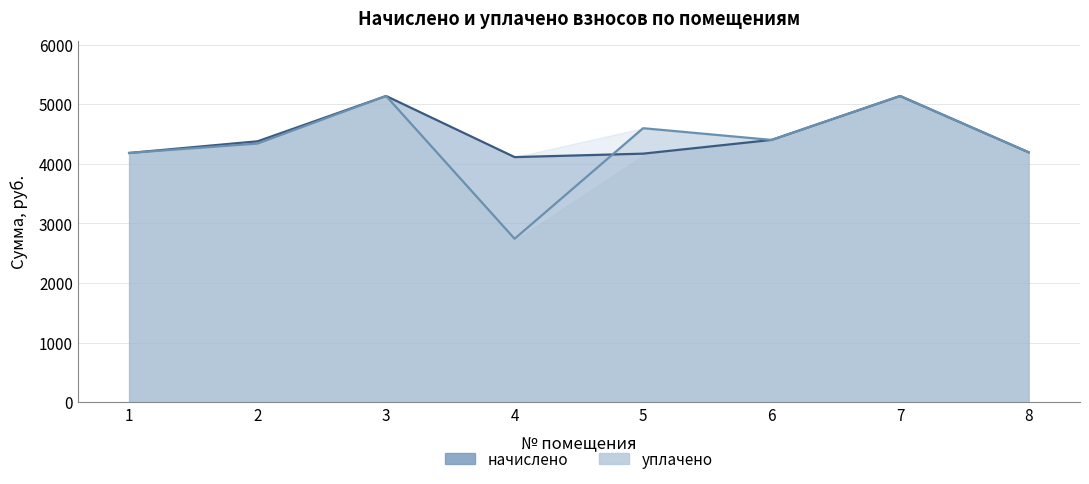

At 3, list the series in order from smallest to largest.

начислено, уплачено